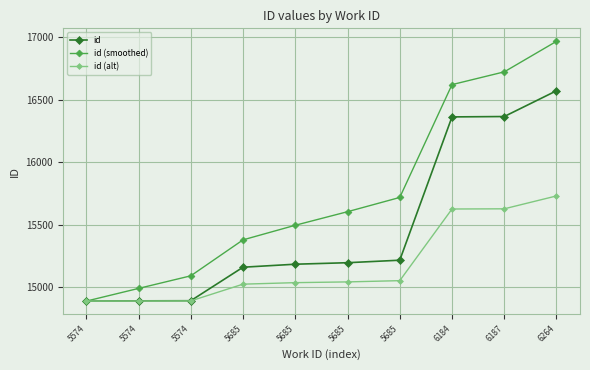

At which label is id (smoothed) closest to 15927?

5685